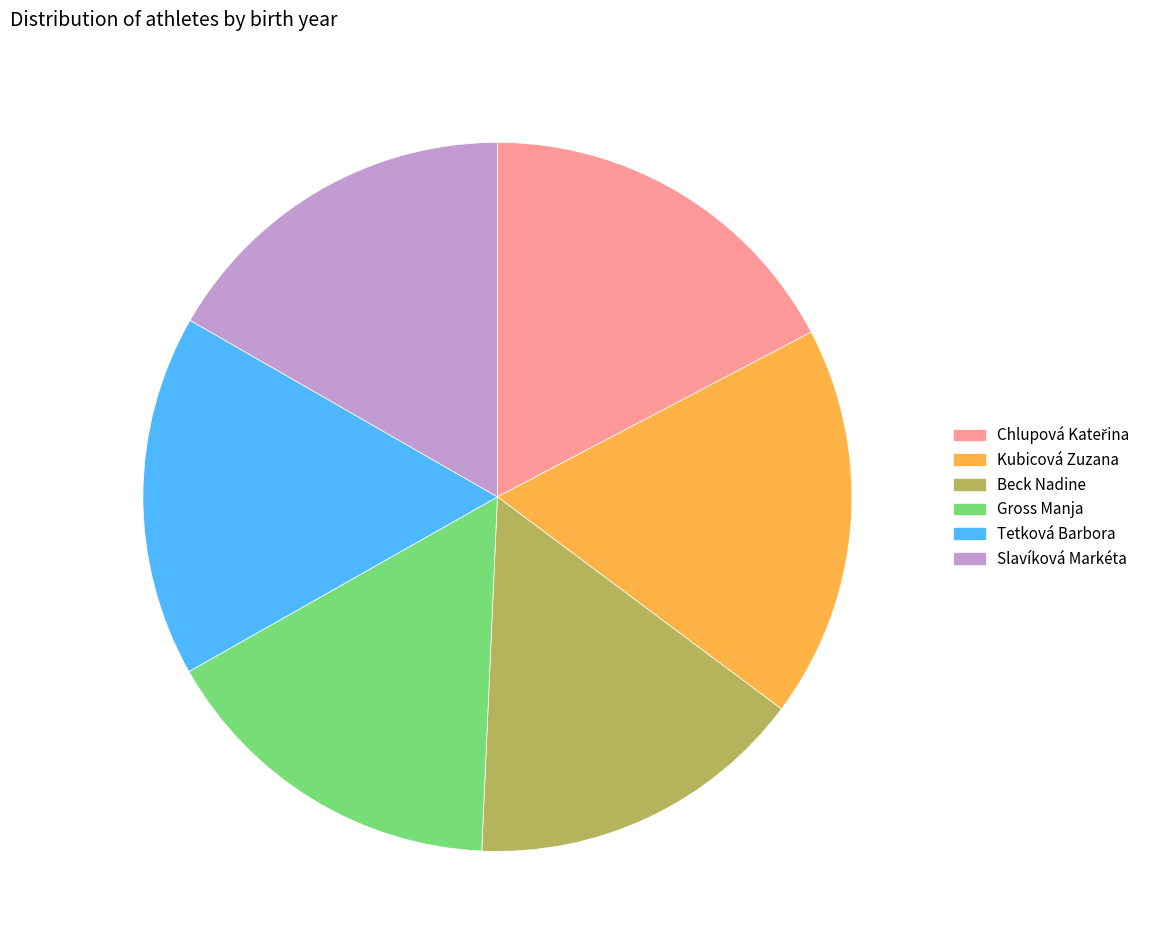

The Slavíková Markéta slice represents 17% of the pie. True or false?

True